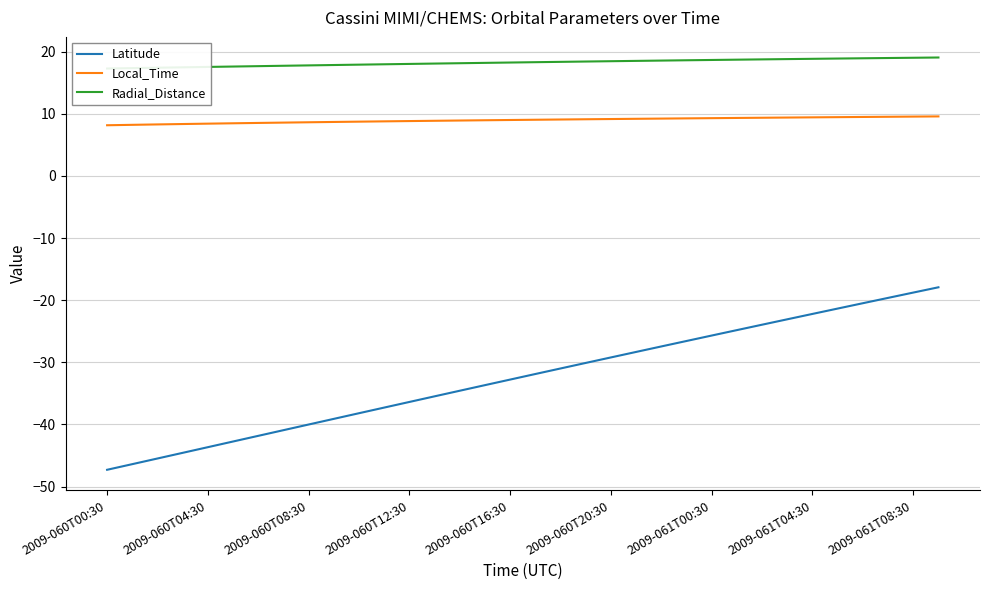

Is it true that Latitude equals -44.8 at 15?

False